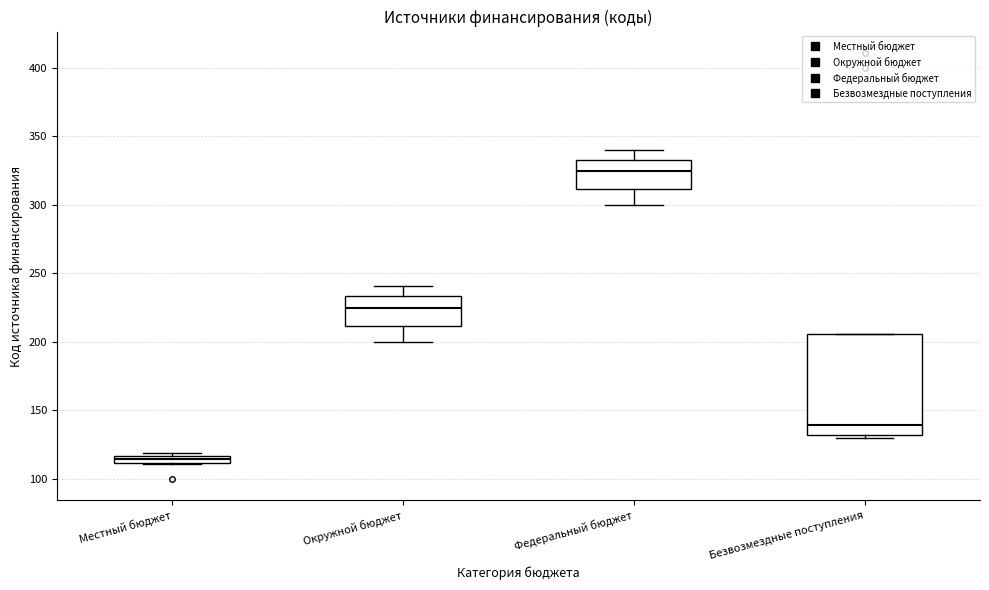

Comparing the boxes themselves (not the whiskers), which one is the tallest?

Безвозмездные поступления